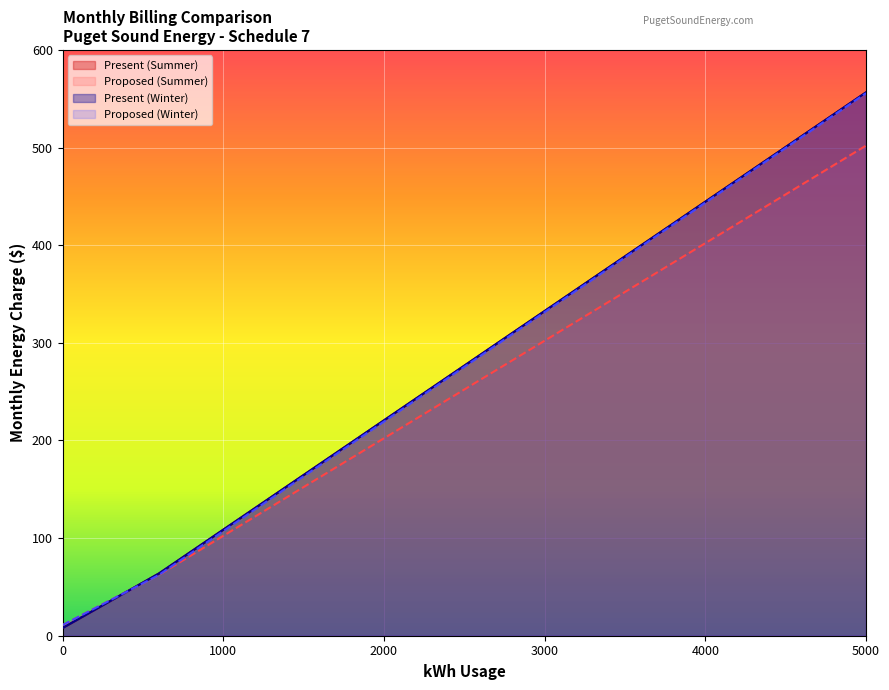

What are all the series names shown in the legend?

Present (Summer), Proposed (Summer), Present (Winter), Proposed (Winter)